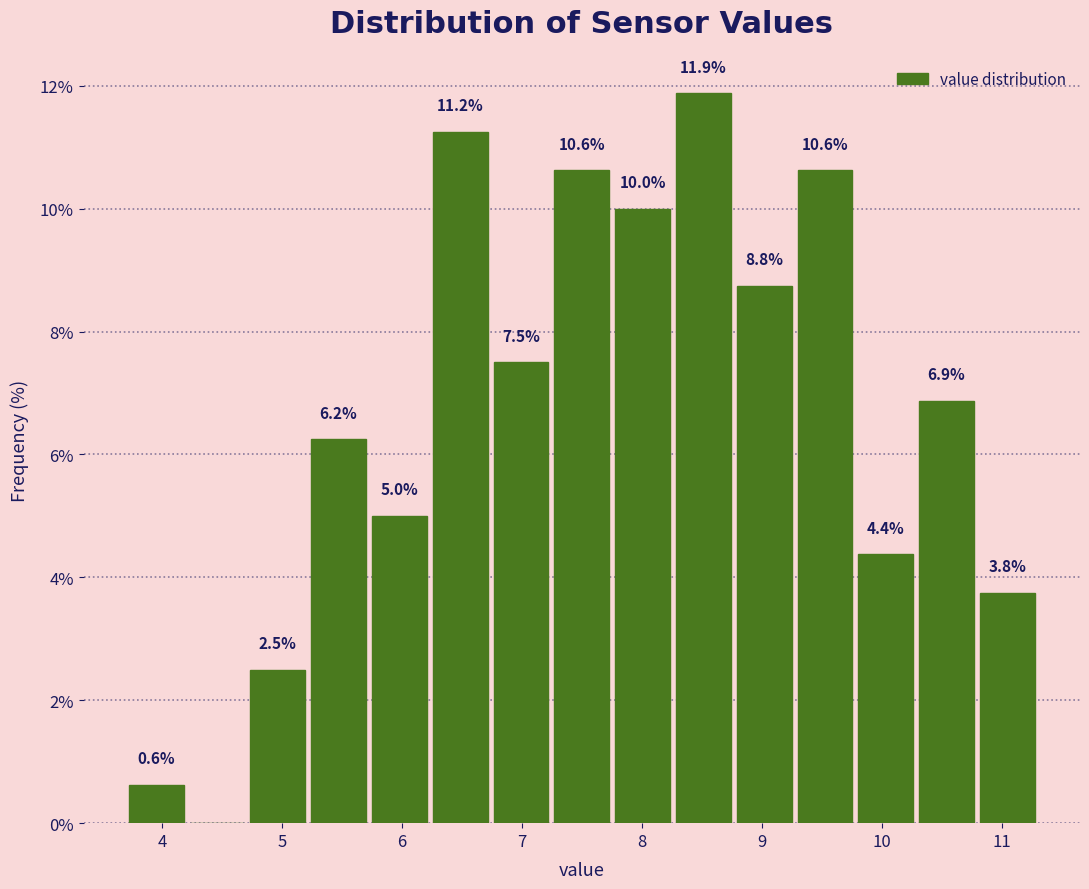

Which range on the x-axis has the tallest bar?

8.3 to 8.8